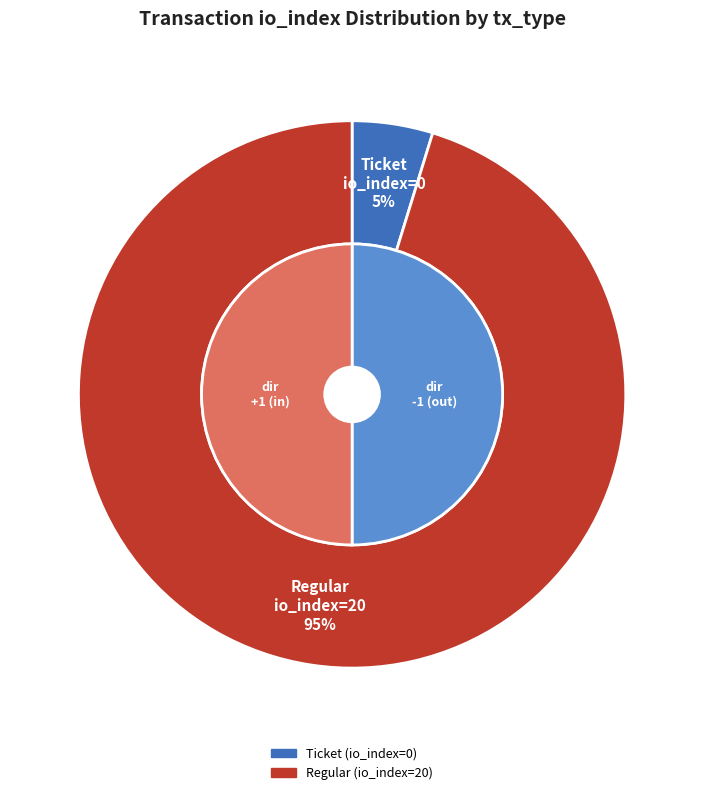

Rank the categories by value from highest to lowest.

Regular (io_index=20), Ticket (io_index=0)